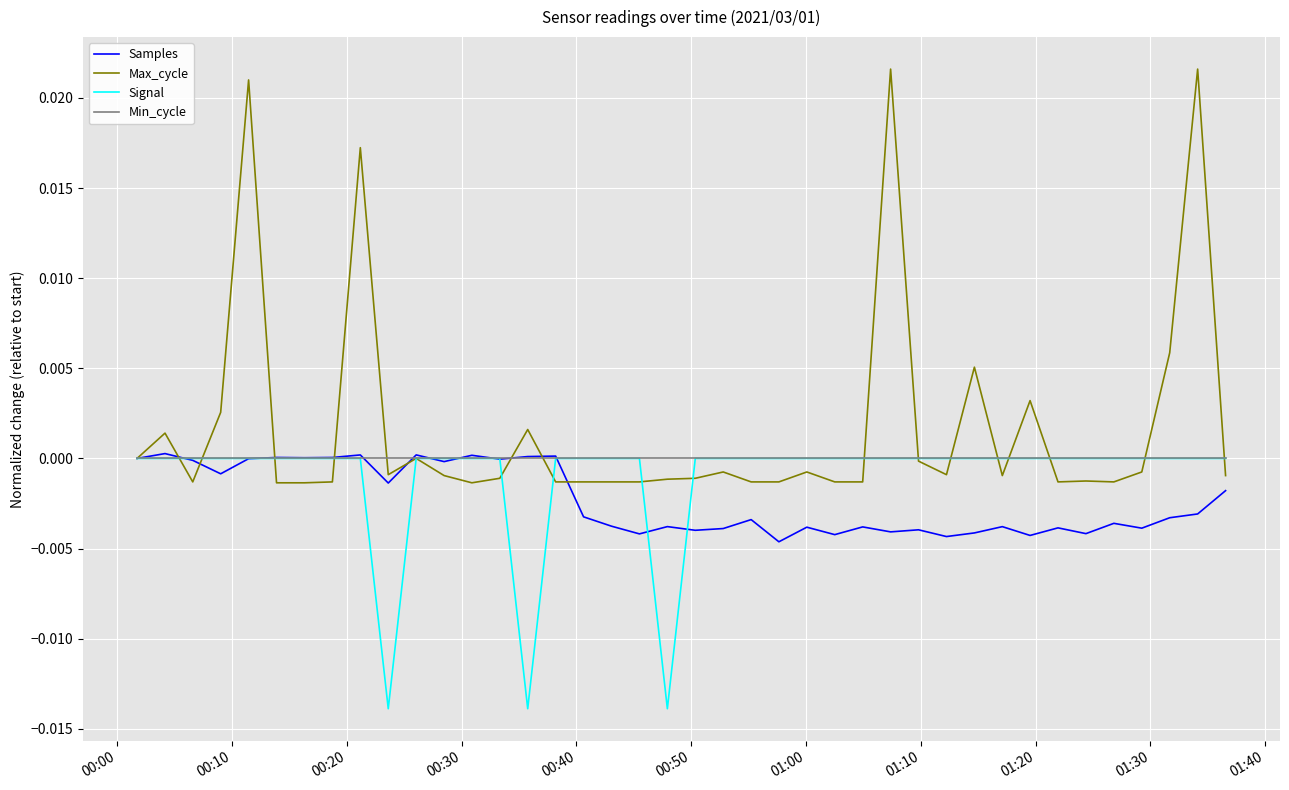

How many lines are shown in the chart?

4